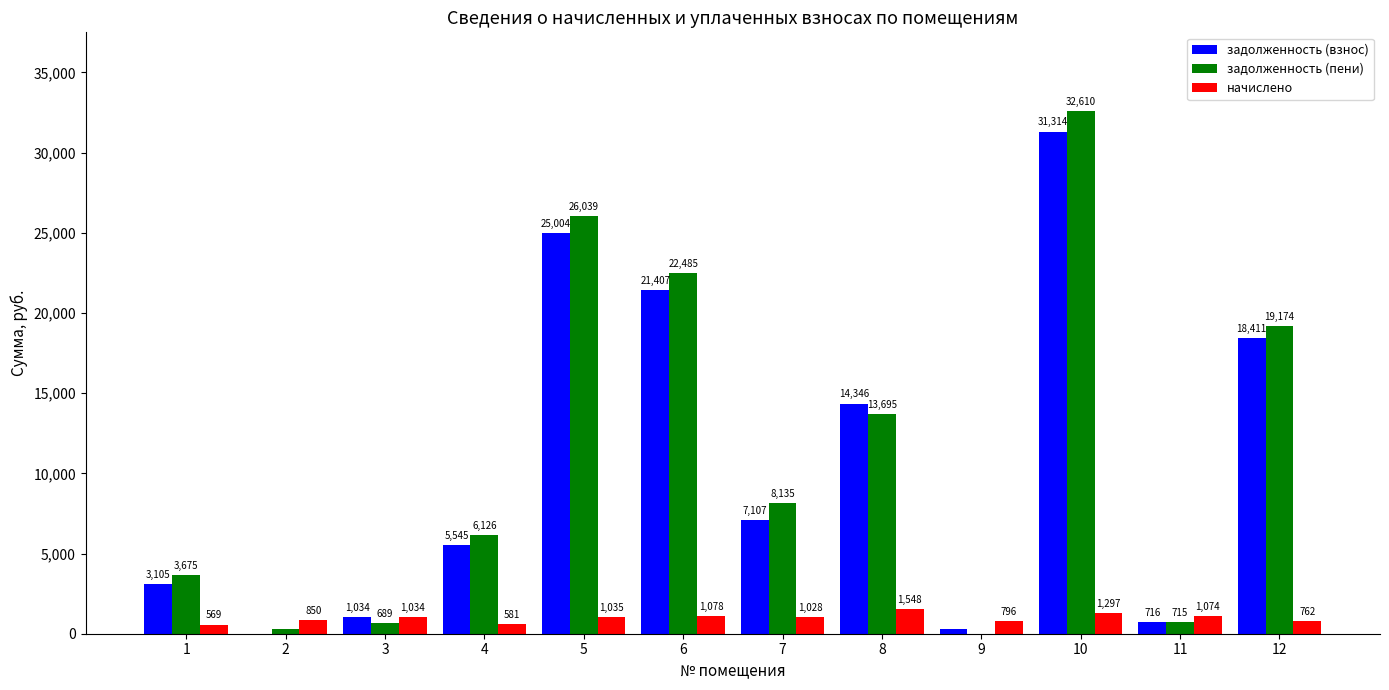

What are all the series names shown in the legend?

задолженность (взнос), задолженность (пени), начислено